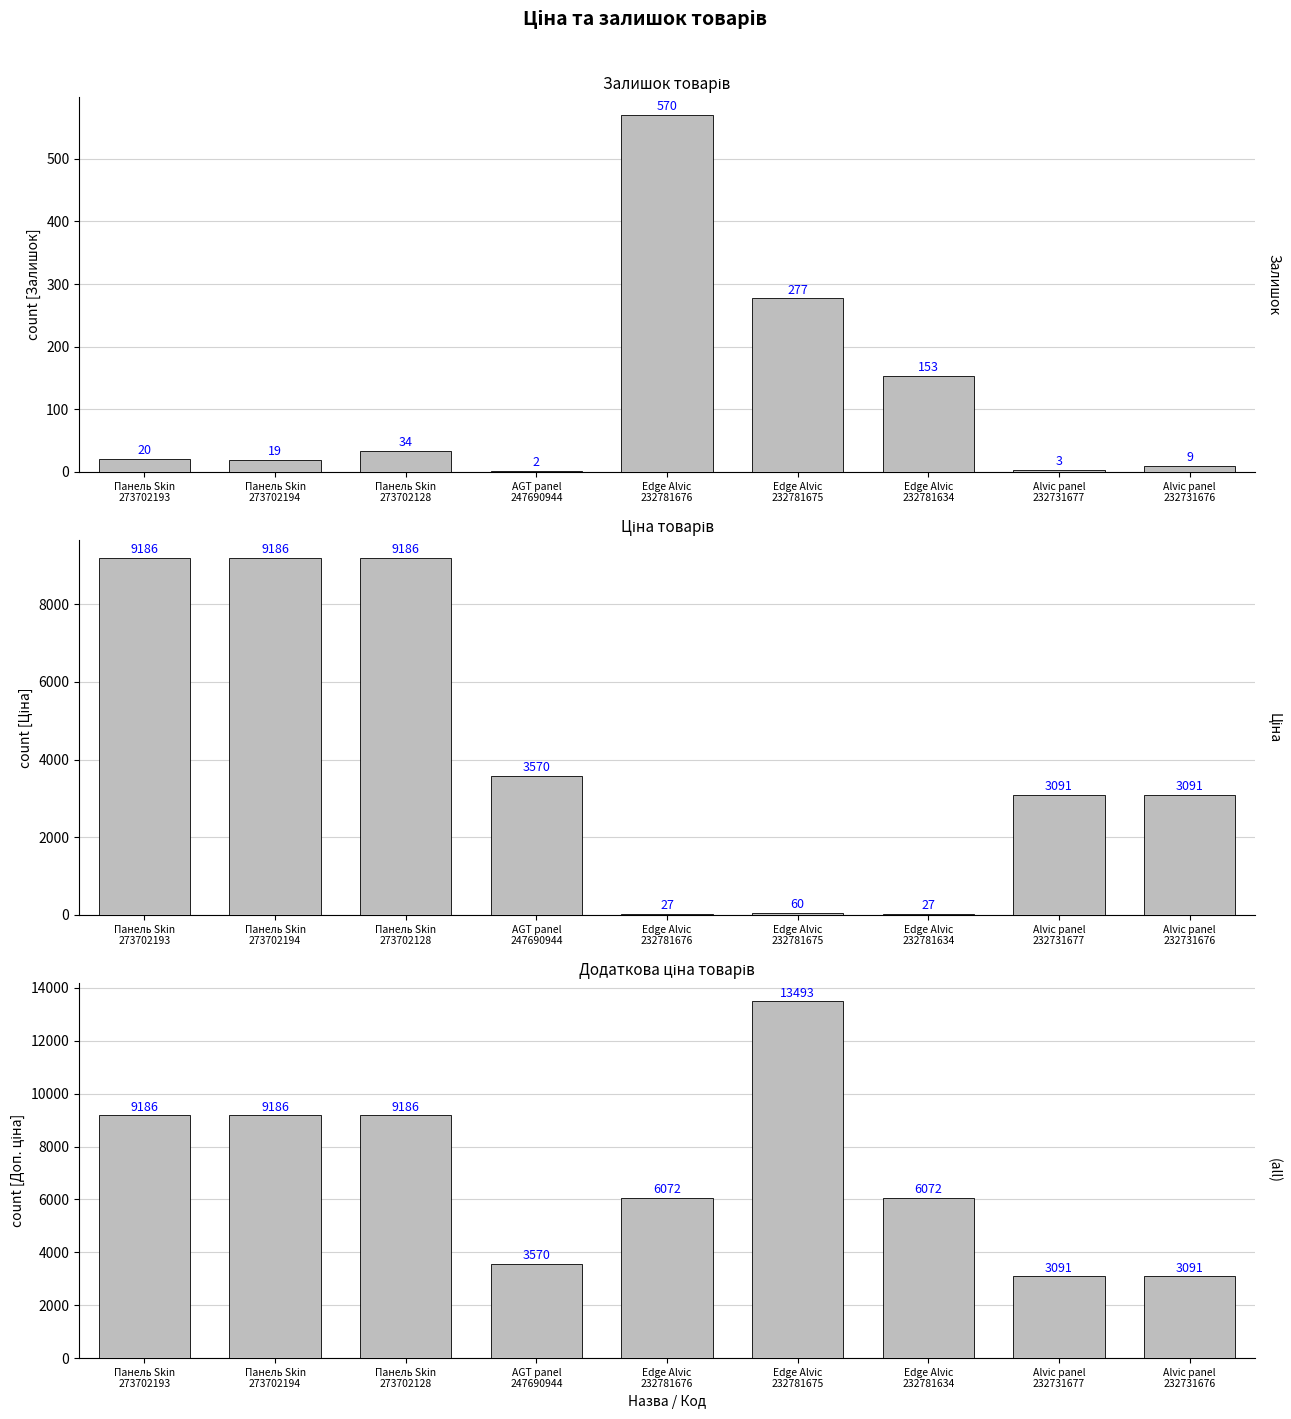

What is the label of the 2nd bar from the right?

Alvic panel
232731677